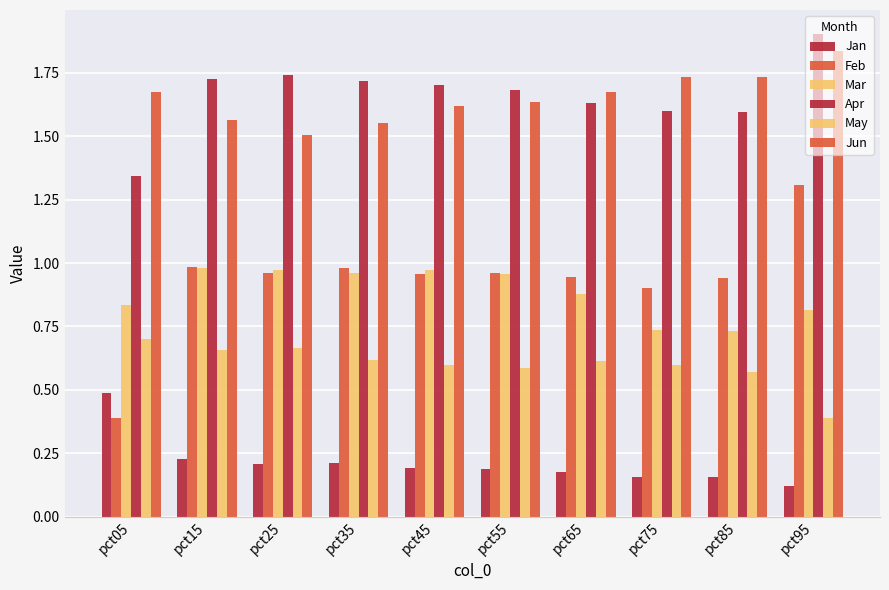

Count the number of categories in the chart.

10